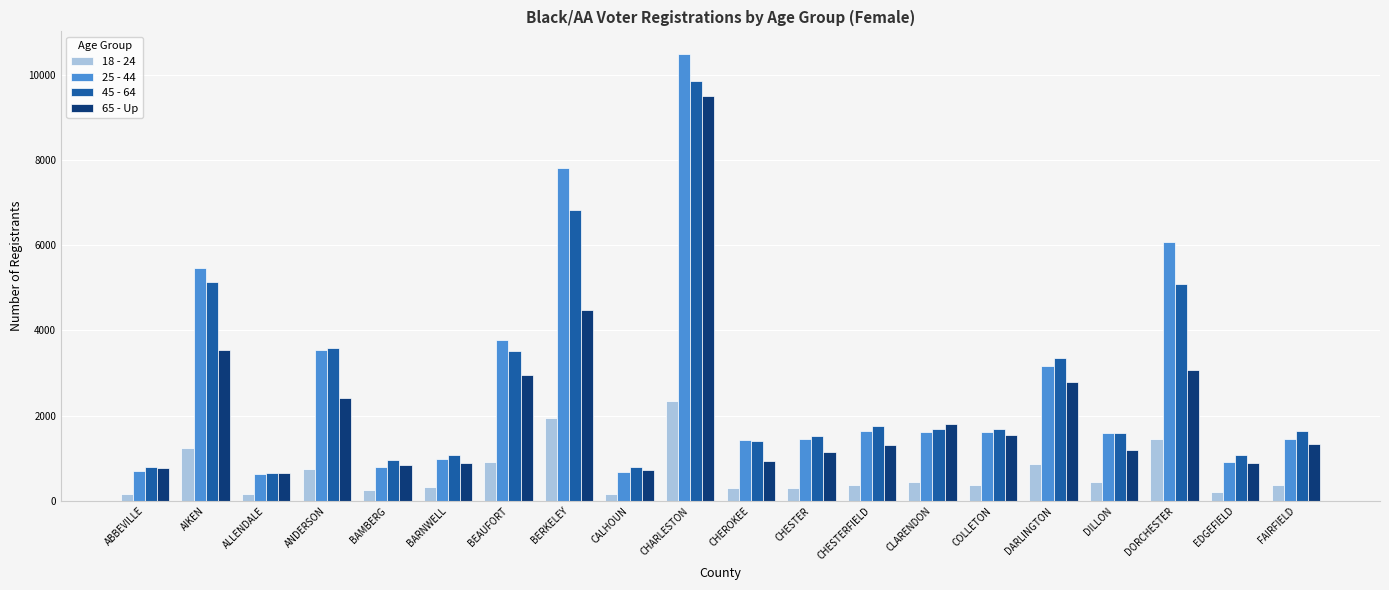

Is it true that 25 - 44 equals 1966 at CHEROKEE?

False